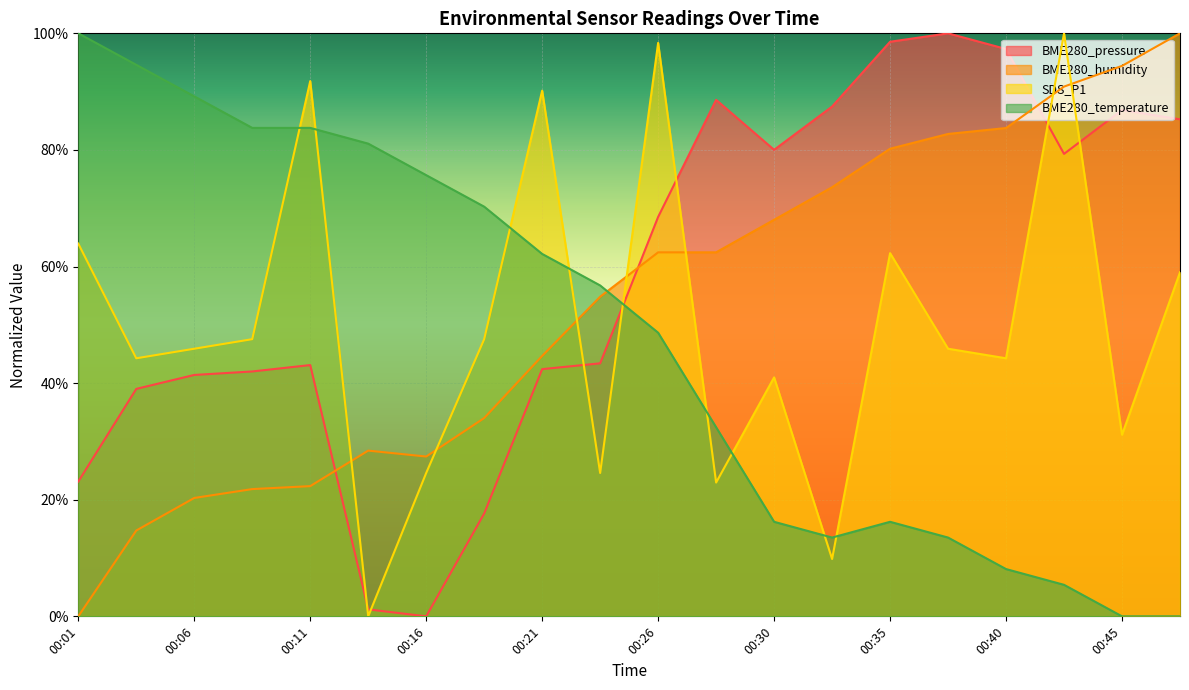

Where is BME280_temperature nearest to the value 0?

00:45